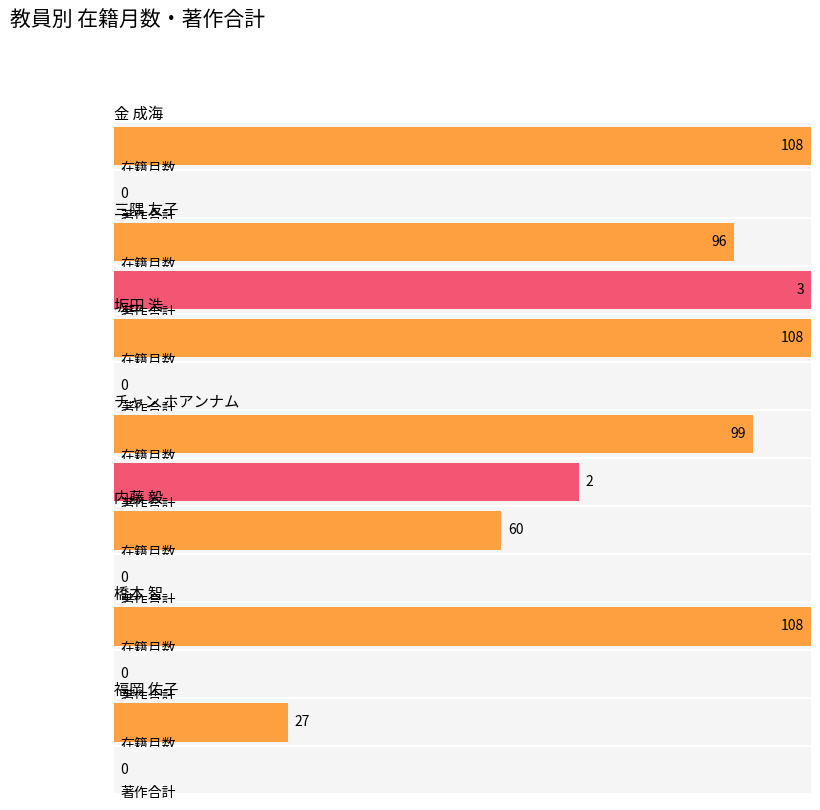

At which label is 在籍月数 closest to 67?

内藤 毅